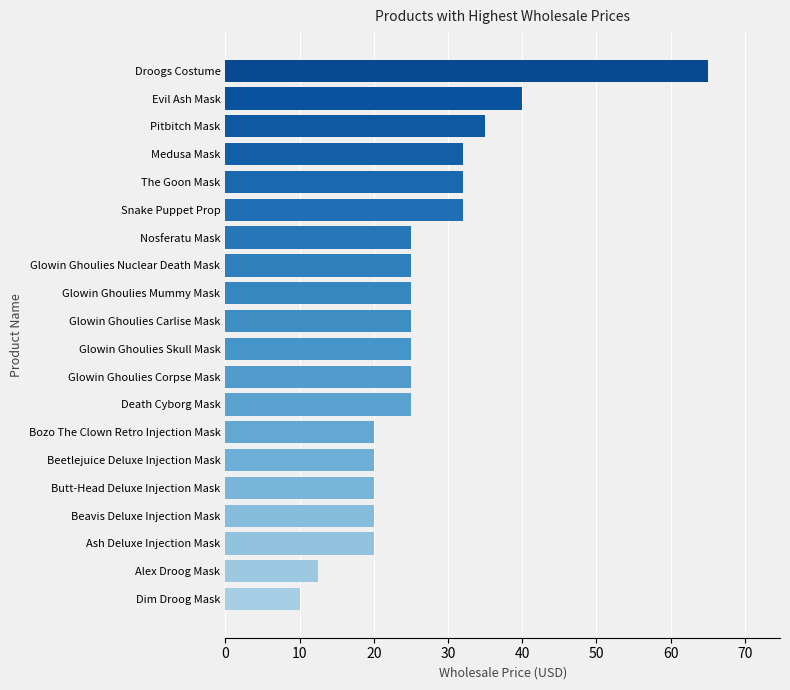

The value at Glowin Ghoulies Skull Mask is 25.0. True or false?

True